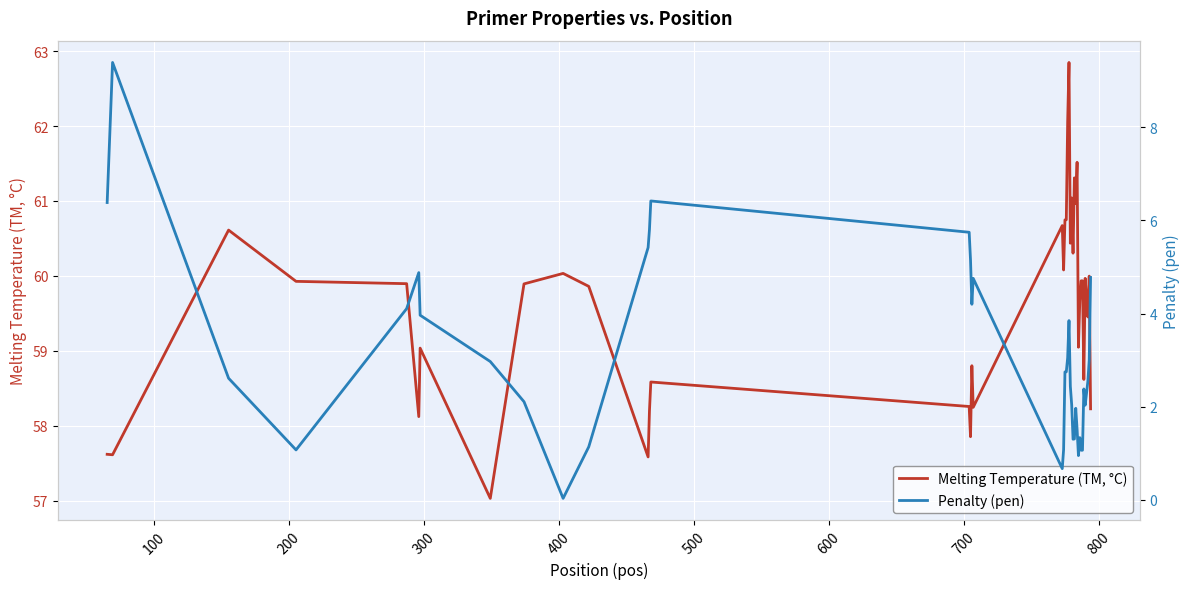

Reading right to left, list all the values displayed in this chart.

Melting Temperature (TM, °C): 58.2	60.0	59.5	59.7	60.0	58.6	59.9	59.9	59.7	59.0	61.5	61.0	61.3	60.3	61.0	60.4	62.8	62.0	60.7	60.7	60.1	60.7	58.2	58.8	57.9	58.3	58.6	58.2	57.6	59.9	60.0	59.9	57.0	59.0	58.1	59.9	59.9	60.6	57.6	57.6
Penalty (pen): 4.8	3.0	2.5	2.3	2.0	2.4	1.1	1.1	1.3	1.0	1.5	2.0	1.3	1.3	2.0	2.4	3.8	3.0	2.7	2.7	1.1	0.7	4.8	4.2	5.1	5.7	6.4	5.8	5.4	1.1	0.0	2.1	3.0	4.0	4.9	4.1	1.1	2.6	9.4	6.4